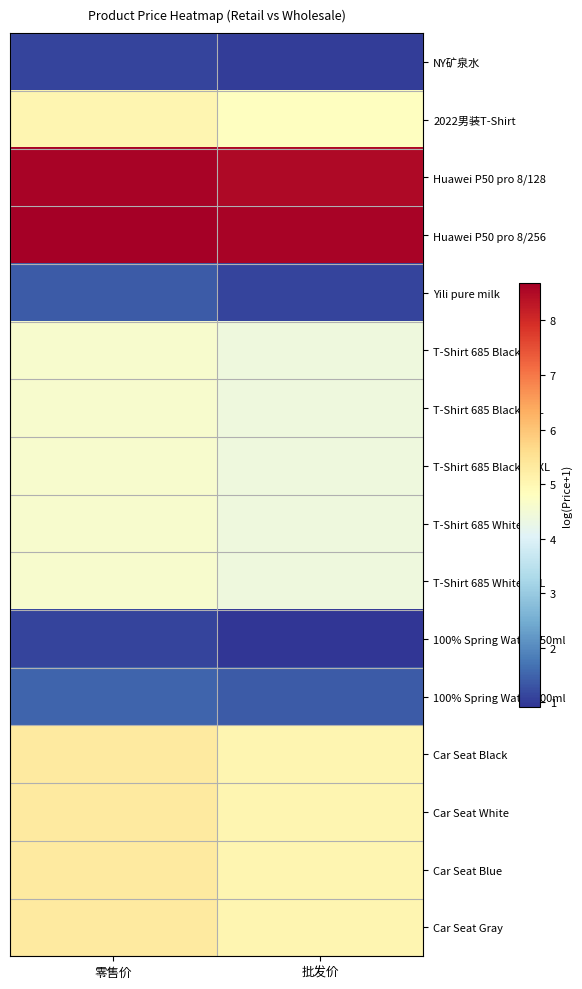

Reading left to right, extract all data points from this chart.

NY矿泉水: 零售价=1.1	批发价=1.0
2022男装T-Shirt: 零售价=5.0	批发价=4.8
Huawei P50 pro 8/128: 零售价=8.6	批发价=8.5
Huawei P50 pro 8/256: 零售价=8.7	批发价=8.6
Yili pure milk: 零售价=1.4	批发价=1.1
T-Shirt 685 Black/XL: 零售价=4.6	批发价=4.4
T-Shirt 685 Black/XXL: 零售价=4.6	批发价=4.4
T-Shirt 685 Black/XXXL: 零售价=4.6	批发价=4.4
T-Shirt 685 White/XL: 零售价=4.6	批发价=4.4
T-Shirt 685 White/XXL: 零售价=4.6	批发价=4.4
100% Spring Water 550ml: 零售价=1.1	批发价=0.9
100% Spring Water 900ml: 零售价=1.5	批发价=1.4
Car Seat Black: 零售价=5.3	批发价=5.0
Car Seat White: 零售价=5.3	批发价=5.0
Car Seat Blue: 零售价=5.3	批发价=5.0
Car Seat Gray: 零售价=5.3	批发价=5.0